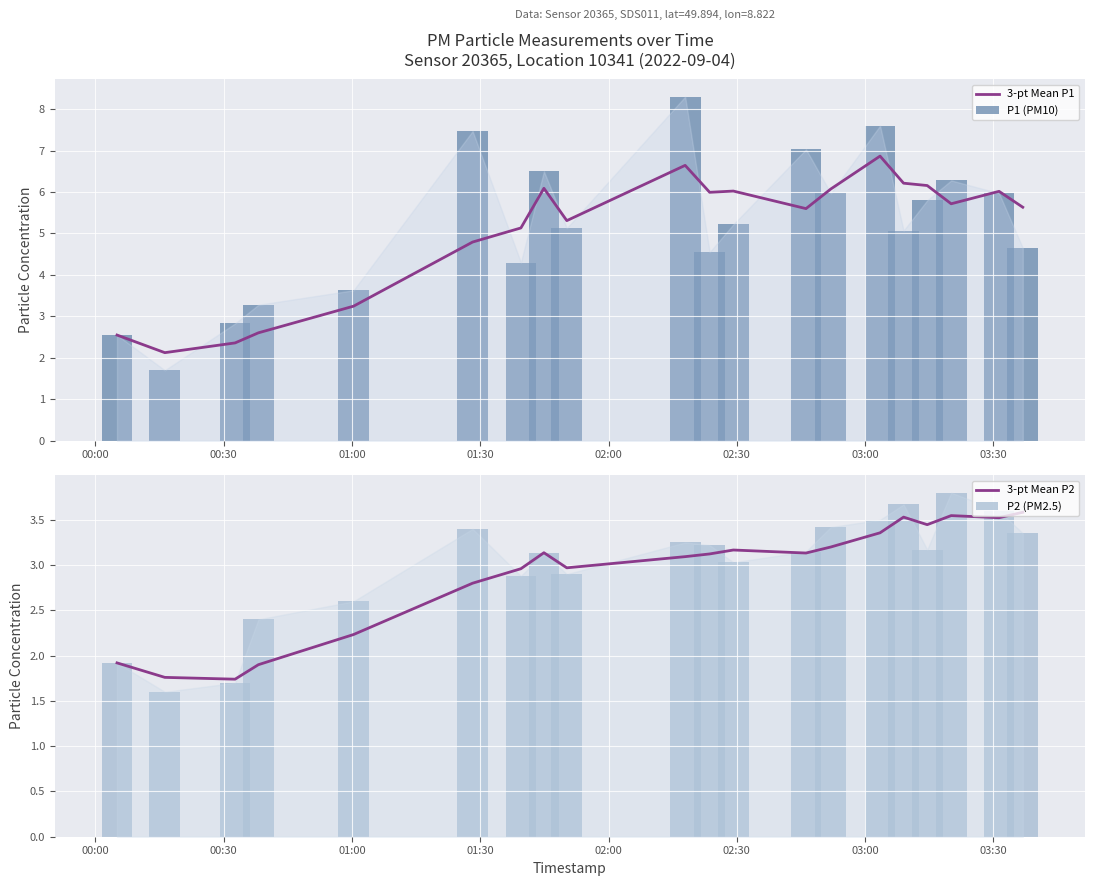

At how many categories does at least one series exceed 4?

15